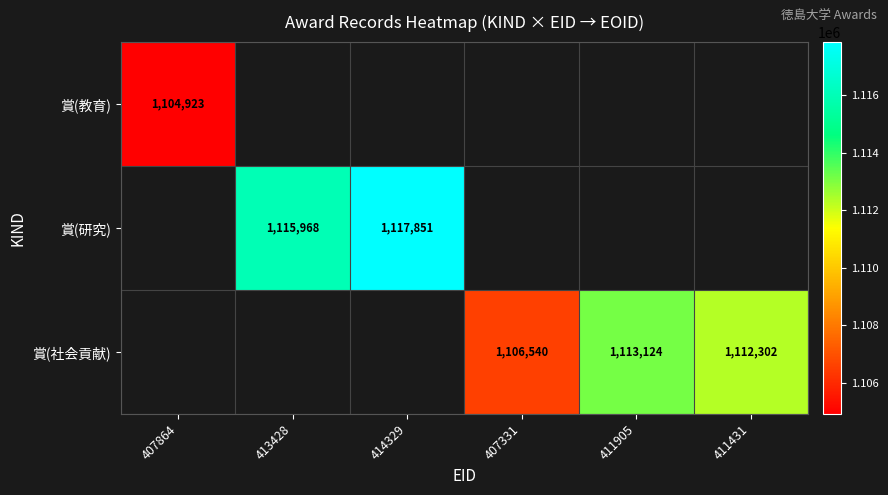

Which category has the lowest value across all series?

407864